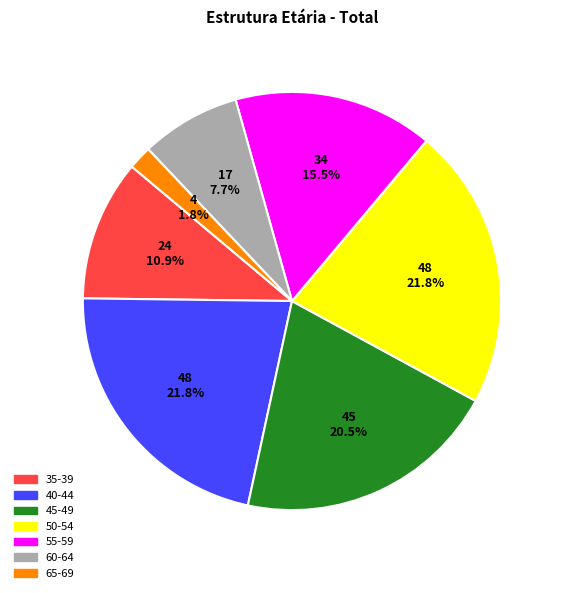

Between 60-64 and 55-59, which is larger?

55-59